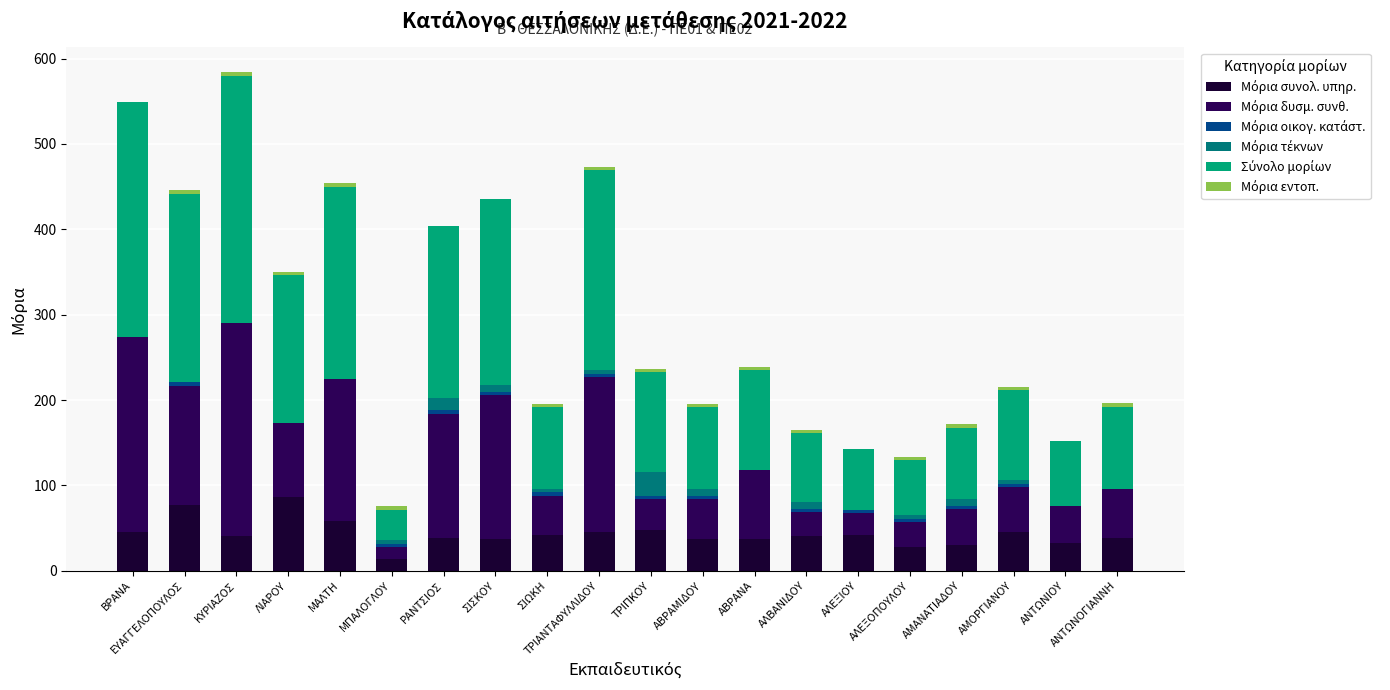

Which series has the largest total across all categories?

Σύνολο μορίων